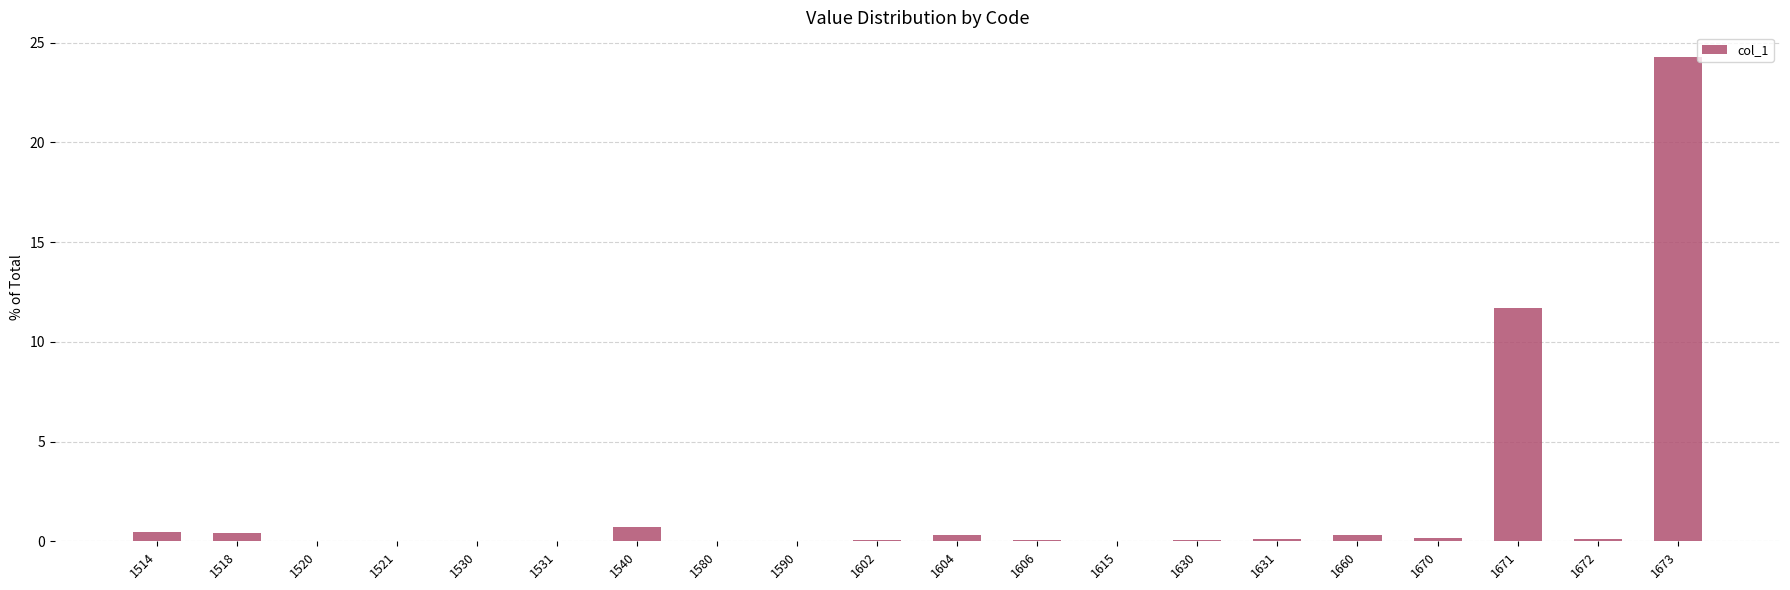

What is the greatest value displayed?

24.3